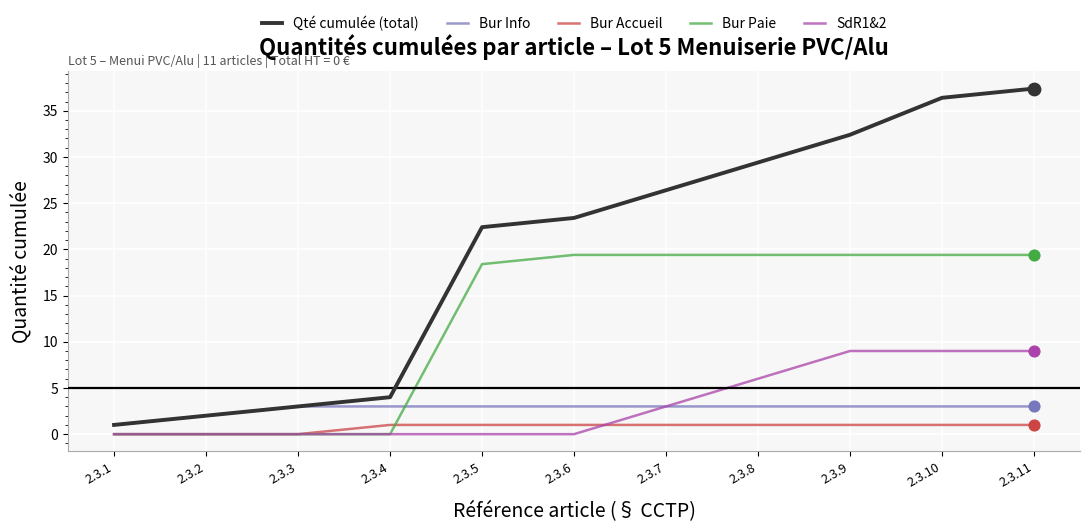

Which series changed the most between 2.3.4 and 2.3.8?

Qté cumulée (total)